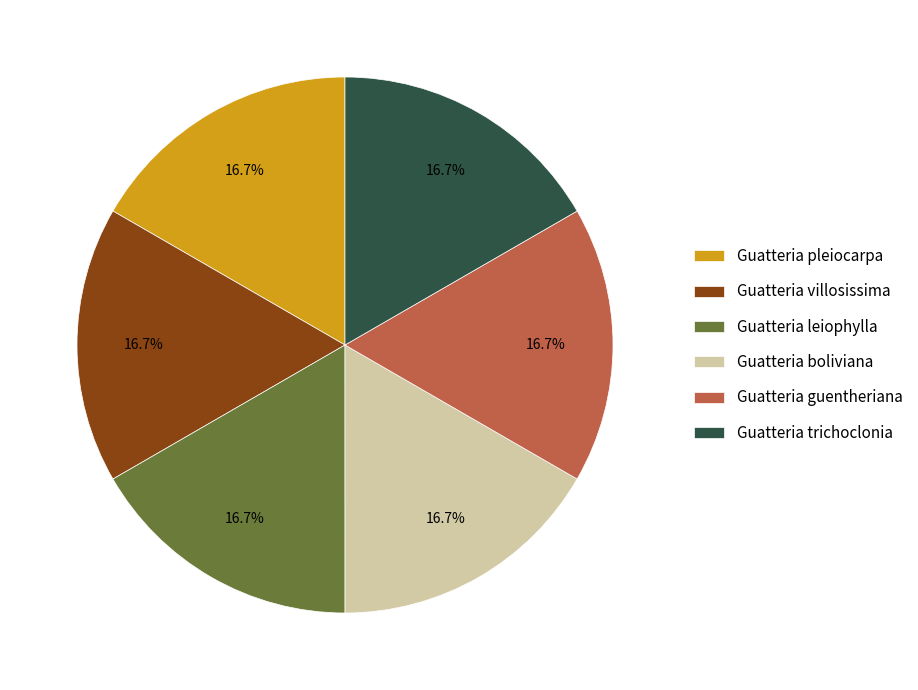

Does Guatteria guentheriana represent more than half of the total?

No